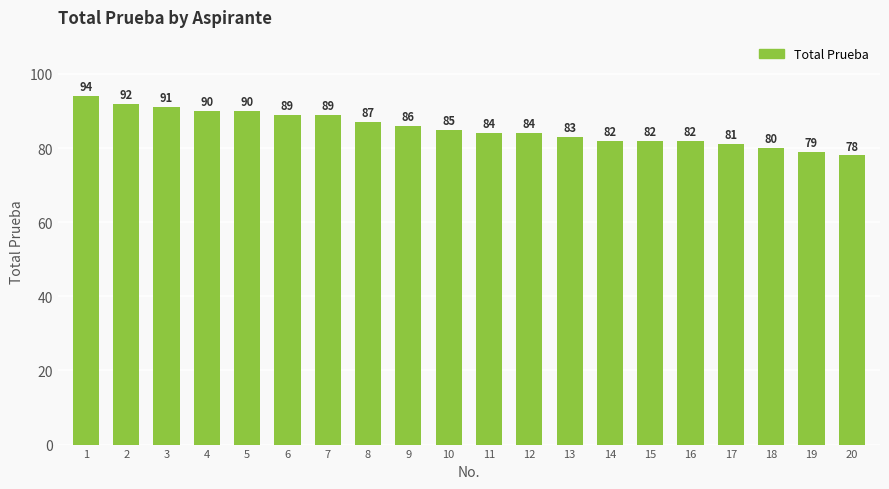

What is the sum of all values?

1708